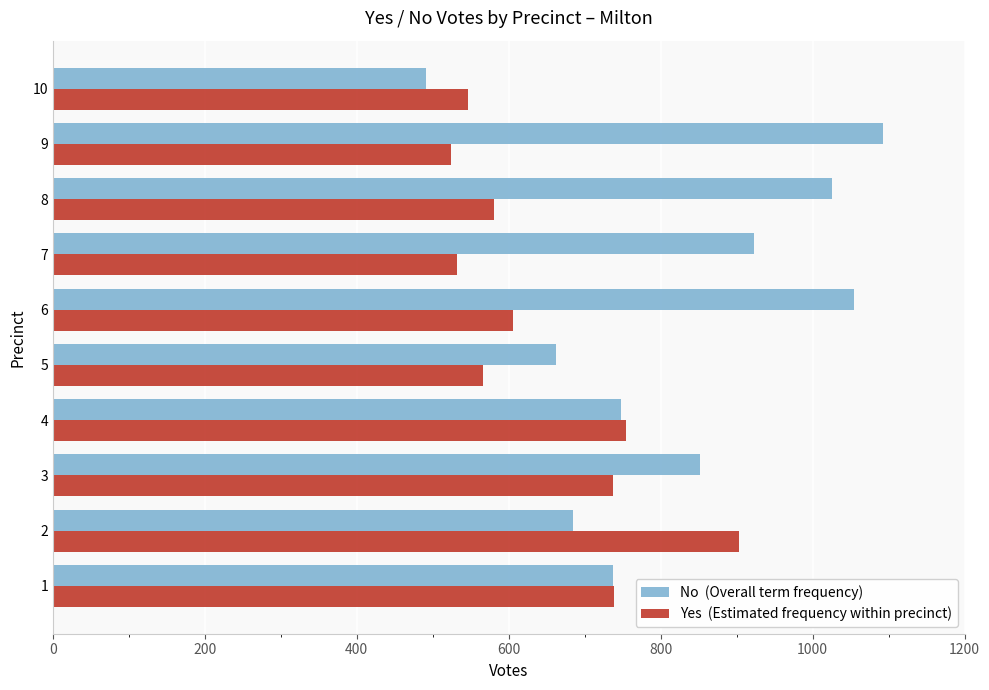

What is the total value across all series at 9?

1617